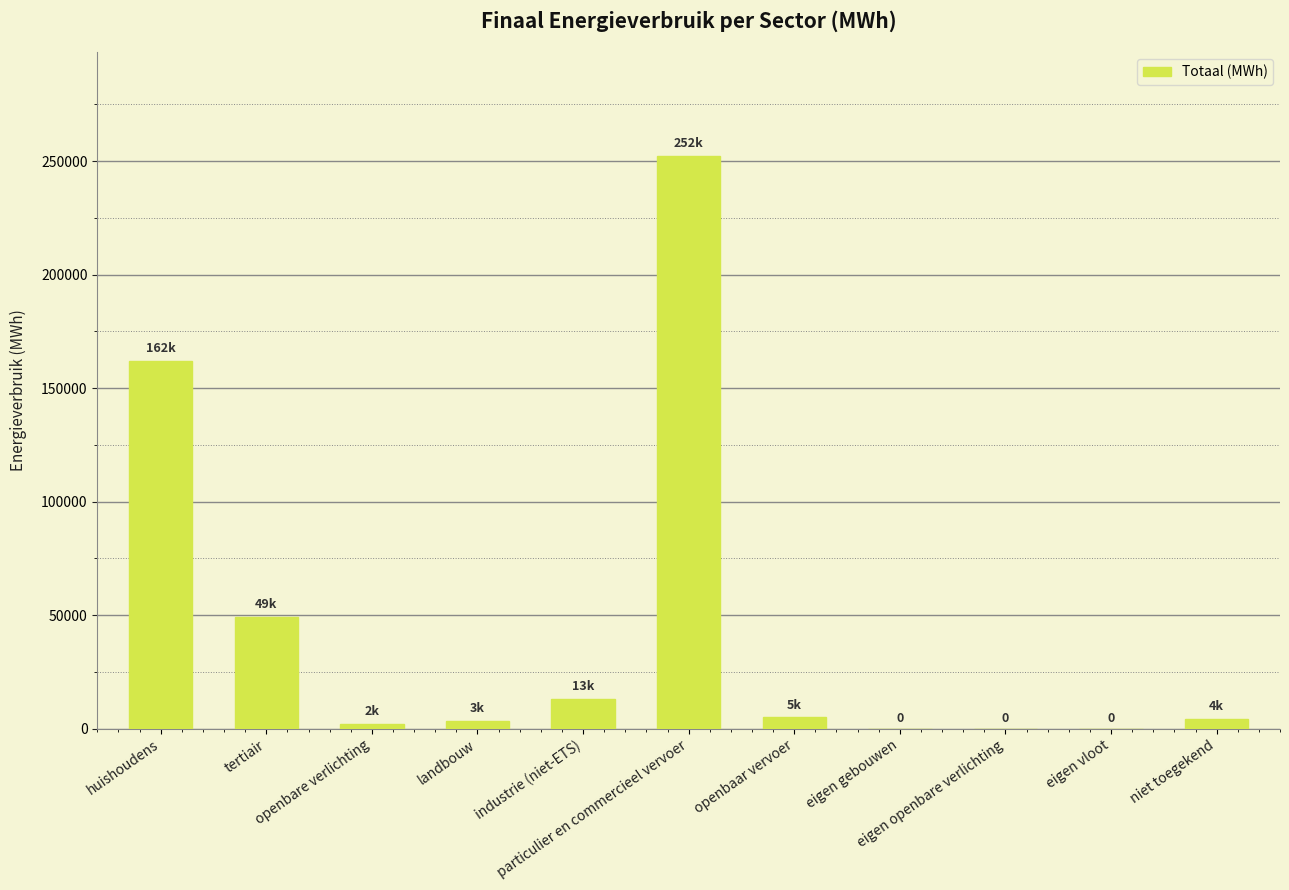

What is the greatest value displayed?

252410.3